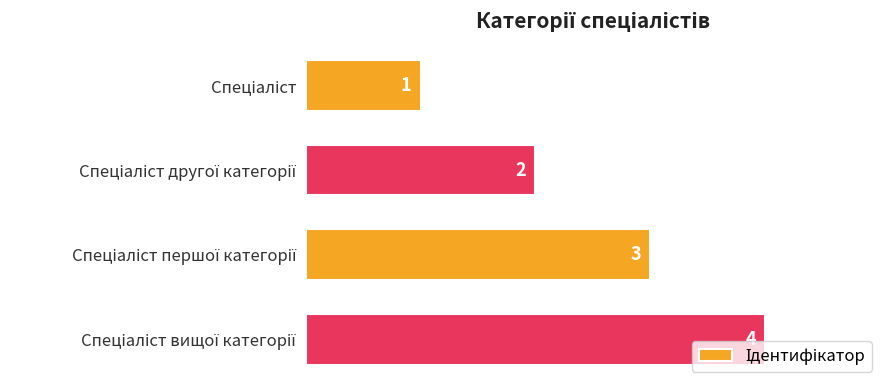

How many values are between 2 and 4?

3